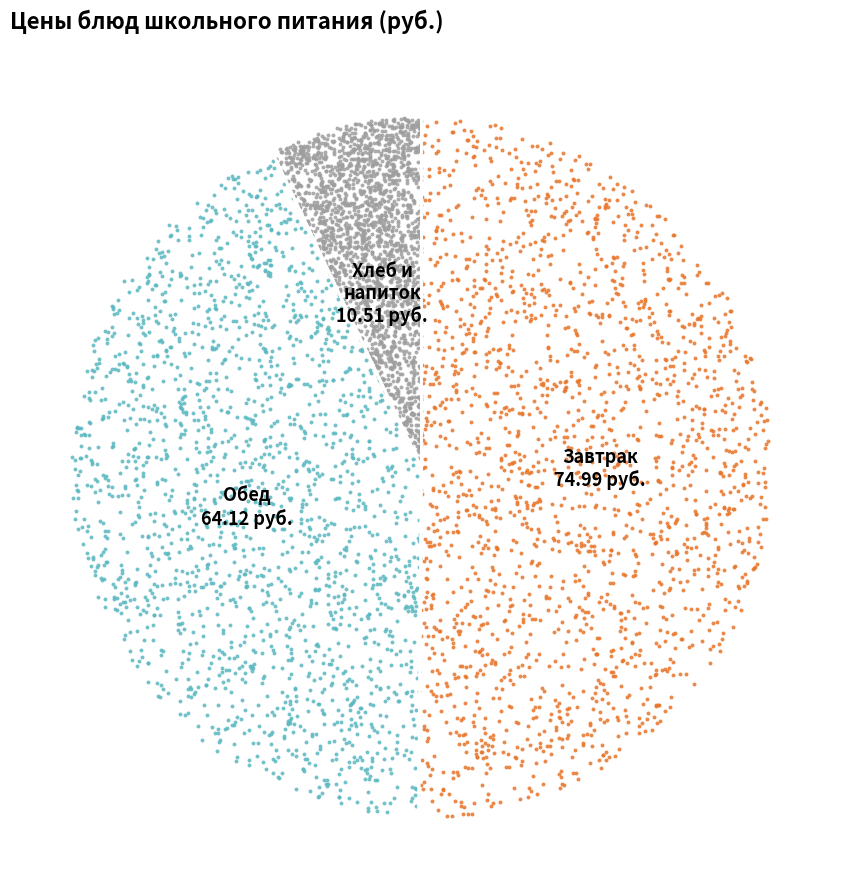

Is чай с сахаром the majority of the pie?

No